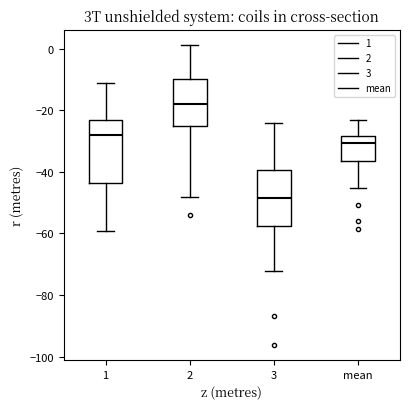

Reading left to right, transcribe this box plot: for each box, give where its median line is, the range the box spans, and where its two whiskers end, as read against the y-axis. The values are not printed on the chart, so give them approximately, as read against the axis.

1: median -28, box -44 to -22, whiskers -60 to -10
2: median -18, box -26 to -10, whiskers -48 to 2
3: median -48, box -58 to -40, whiskers -72 to -24
mean: median -30, box -36 to -28, whiskers -46 to -24